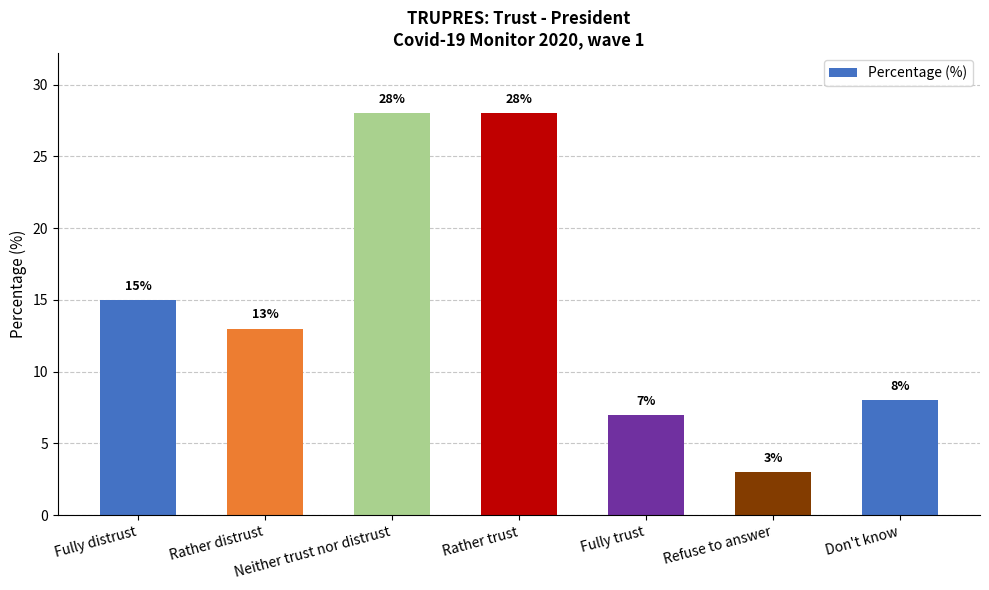

What is the change in value from Refuse to answer to Don't know?

+5